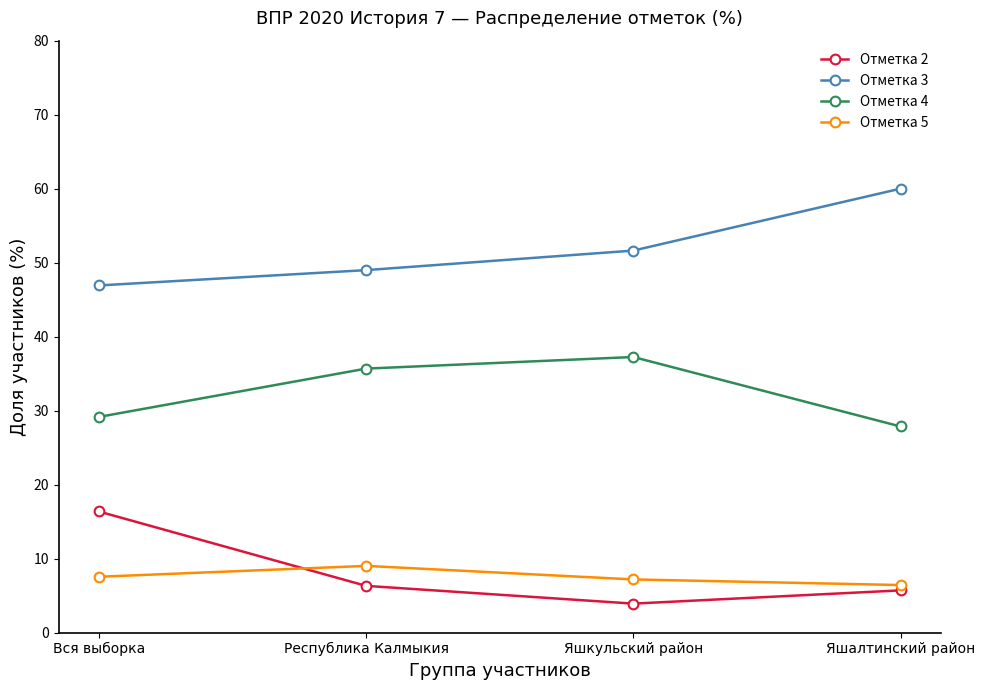

Is the value of Отметка 4 at Республика Калмыкия greater than the value of Отметка 3 at Яшкульский район?

No